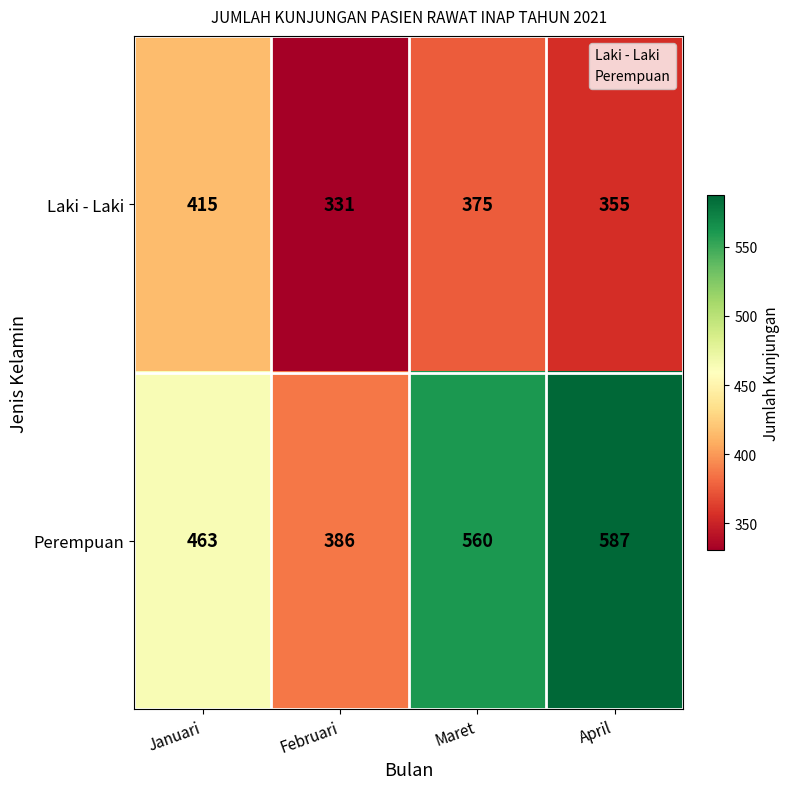

What is the total value across all series at Februari?

717